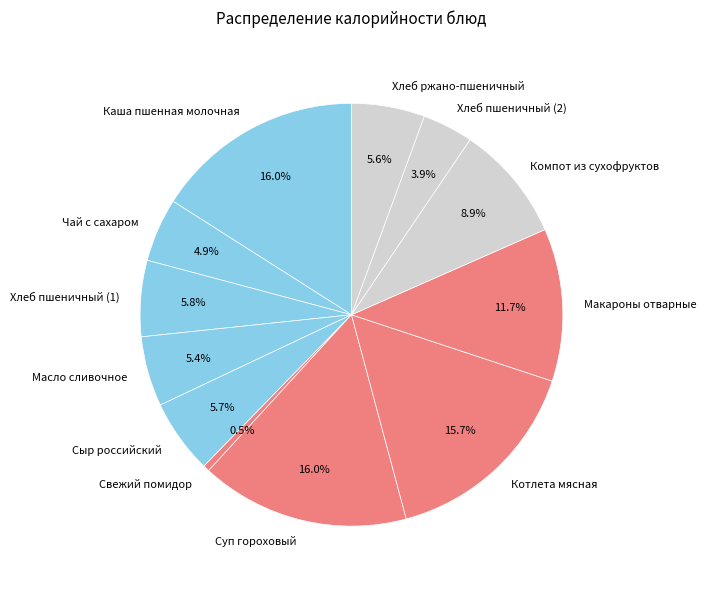

Is there any slice that represents more than half of the pie?

No